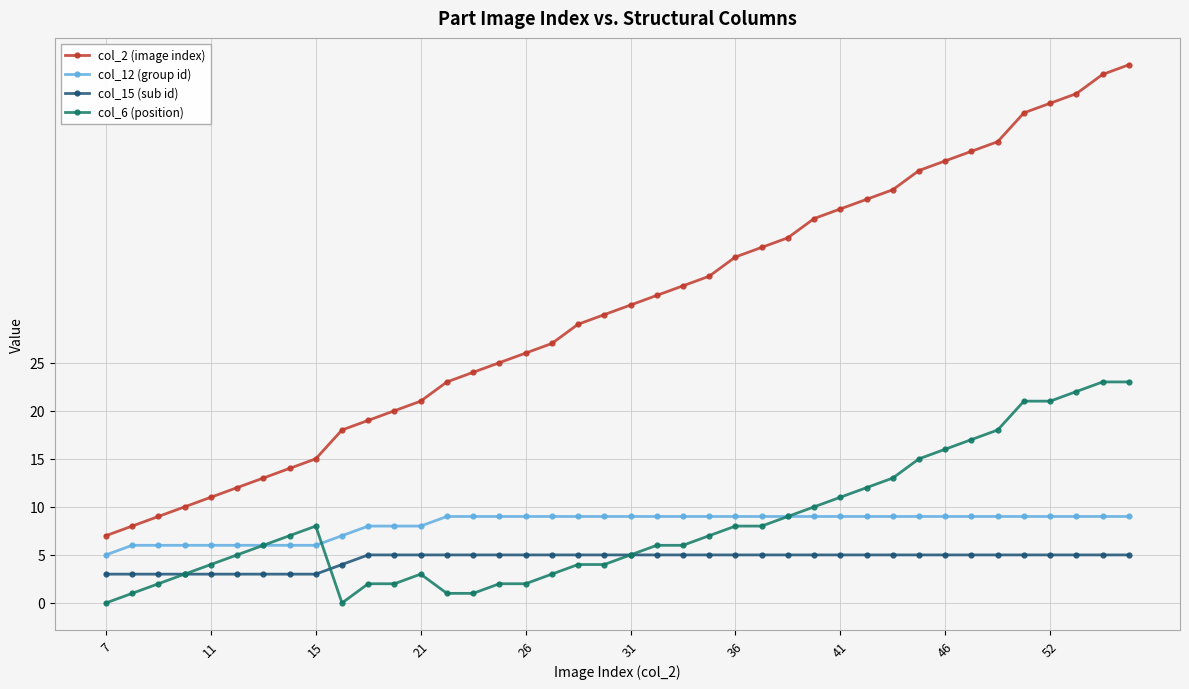

Rank the series by their maximum value, from highest to lowest.

col_2 (image index), col_6 (position), col_12 (group id), col_15 (sub id)